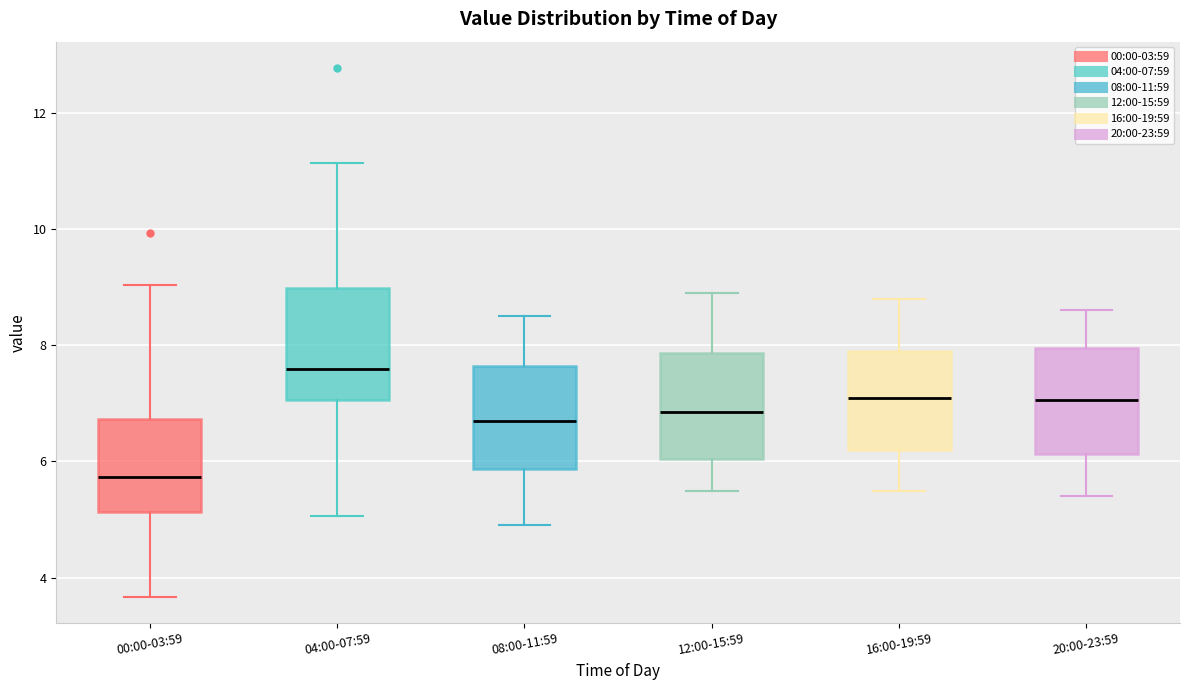

Where does the median line of the box for 00:00-03:59 sit on the y-axis? The values are not printed on the chart, so give them approximately, as read against the axis.

5.8